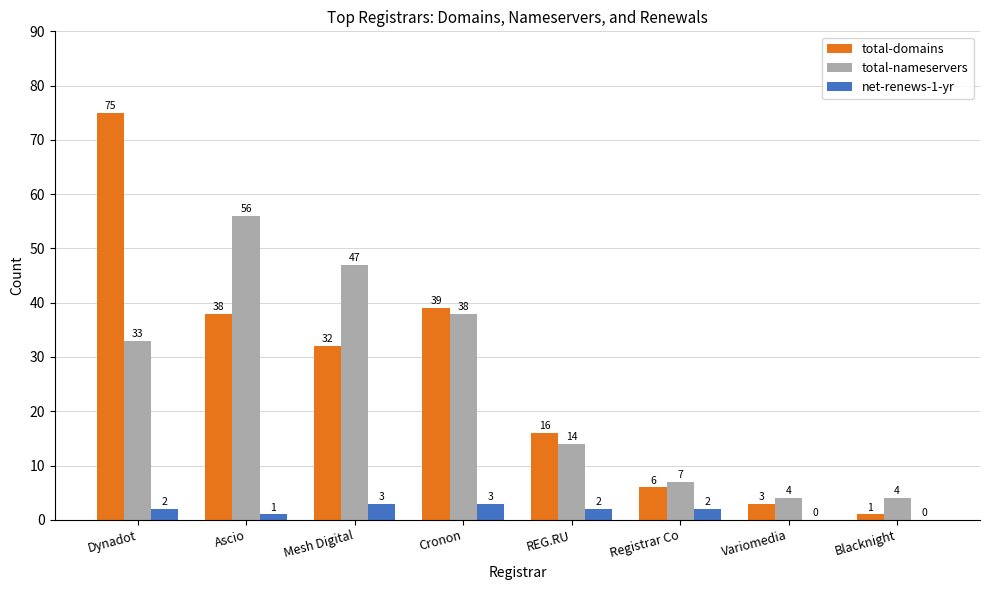

Between REG.RU and Variomedia, which series saw the biggest shift?

total-domains